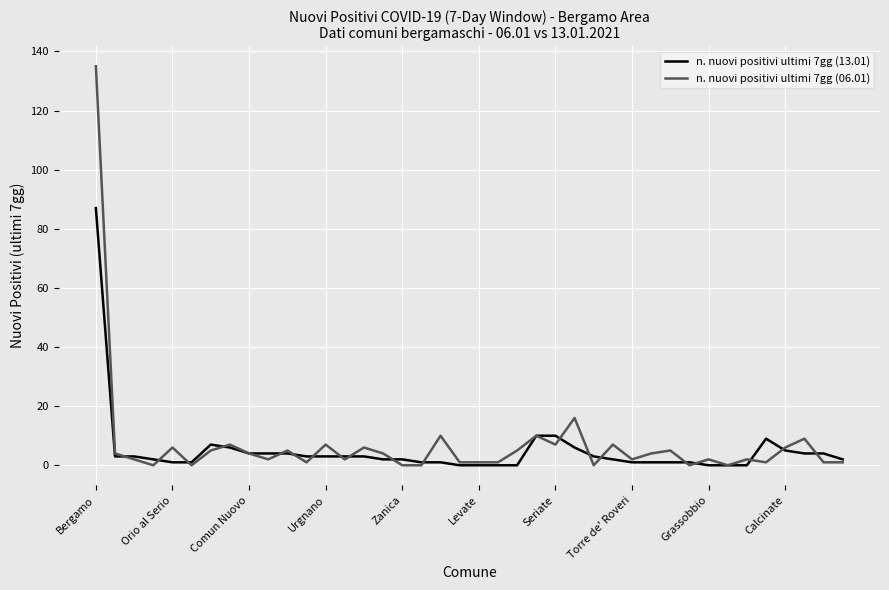

Which series has the largest range (max minus min)?

n. nuovi positivi ultimi 7gg (06.01)